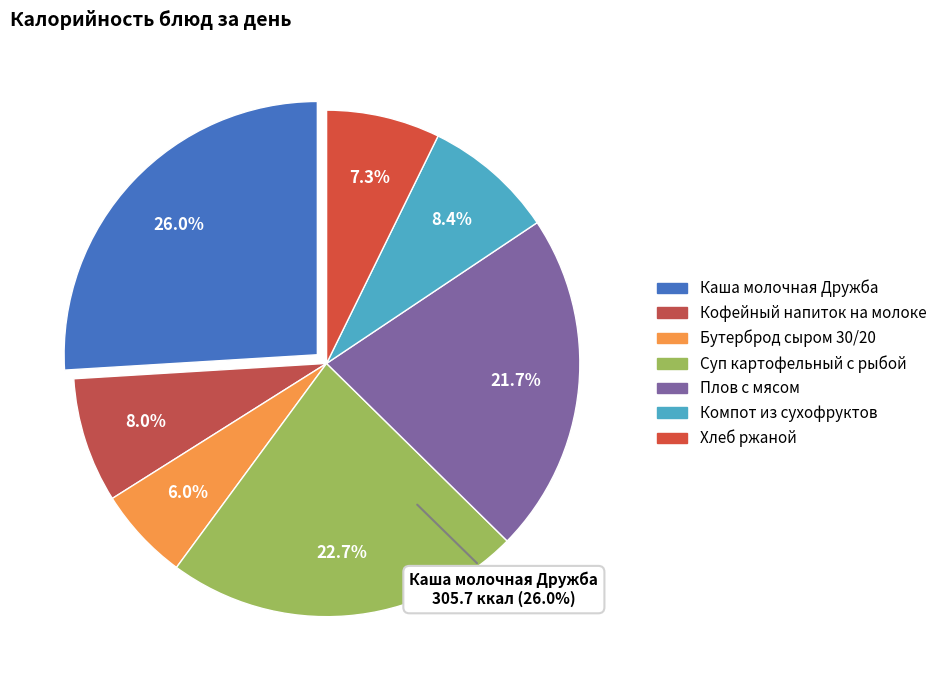

Rank the categories by value from highest to lowest.

Каша молочная Дружба, Суп картофельный с рыбой, Плов с мясом, Компот из сухофруктов, Кофейный напиток на молоке, Хлеб ржаной, Бутерброд сыром 30/20